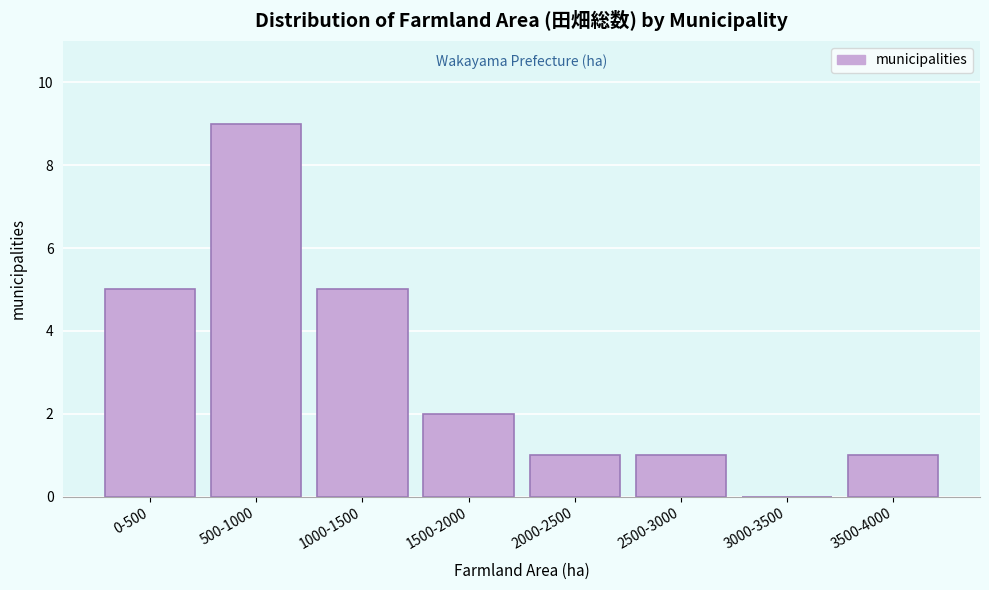

Reading right to left, list all the values displayed in this chart.

3500-4000=1	3000-3500=0	2500-3000=1	2000-2500=1	1500-2000=2	1000-1500=5	500-1000=9	0-500=5